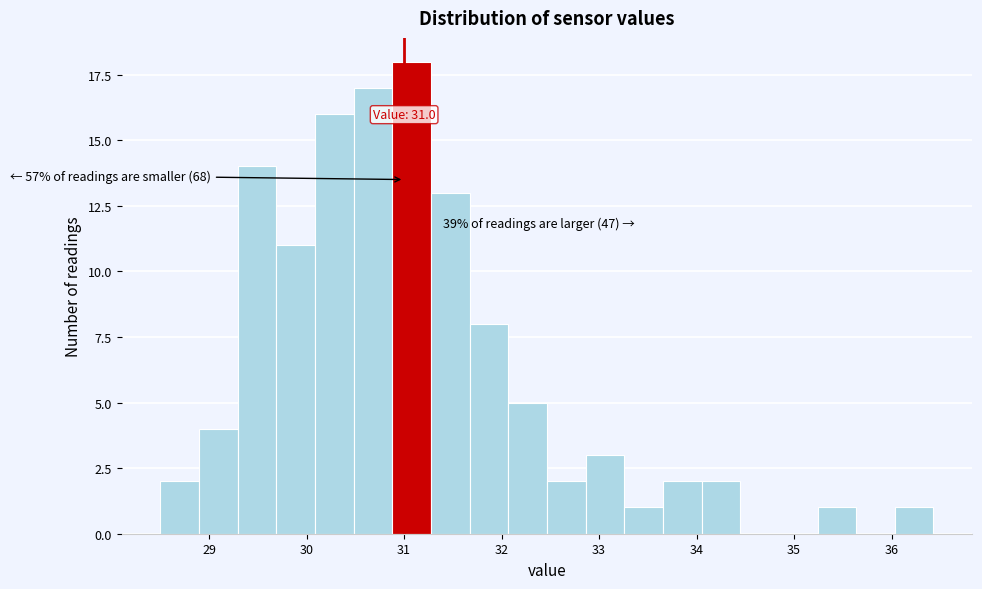

Read against the x-axis, roughly where is the centre of the tallest bar?

31.1